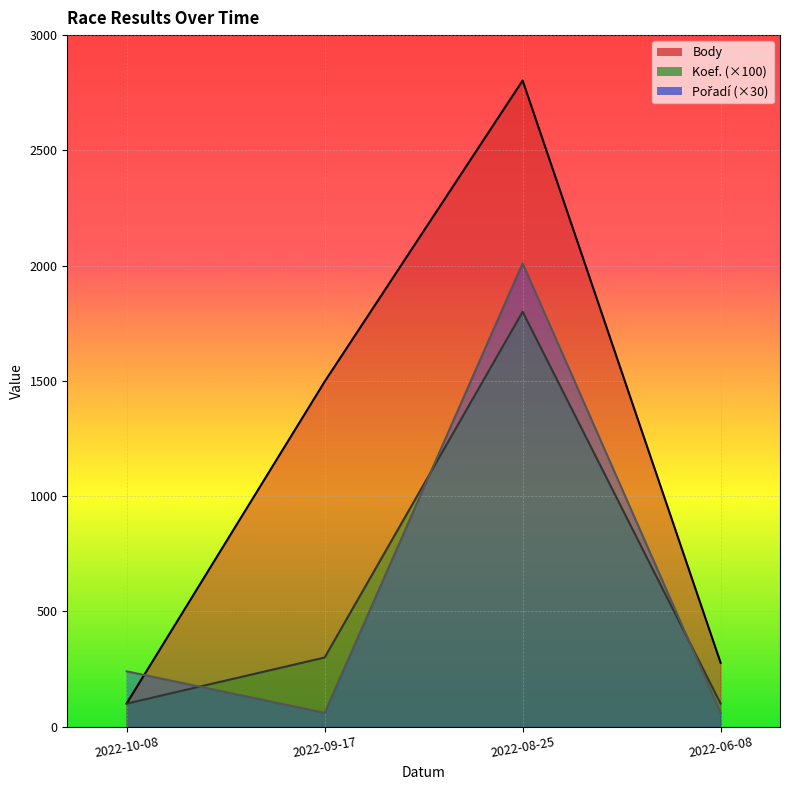

What is the maximum value shown in the chart?

2803